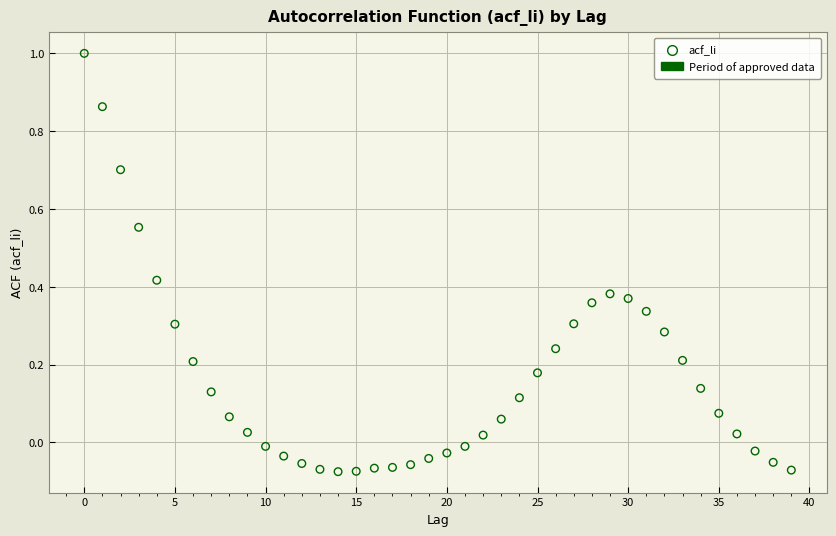

What is the range of Y values (max minus min)?

1.1